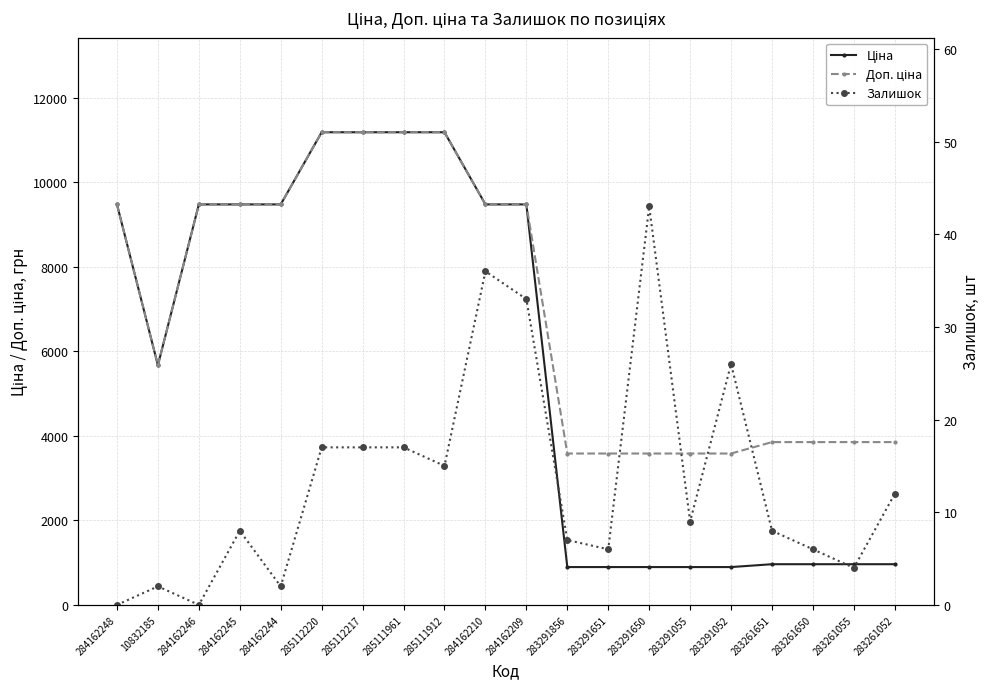

At which category does Залишок reach its first local peak?

10832185